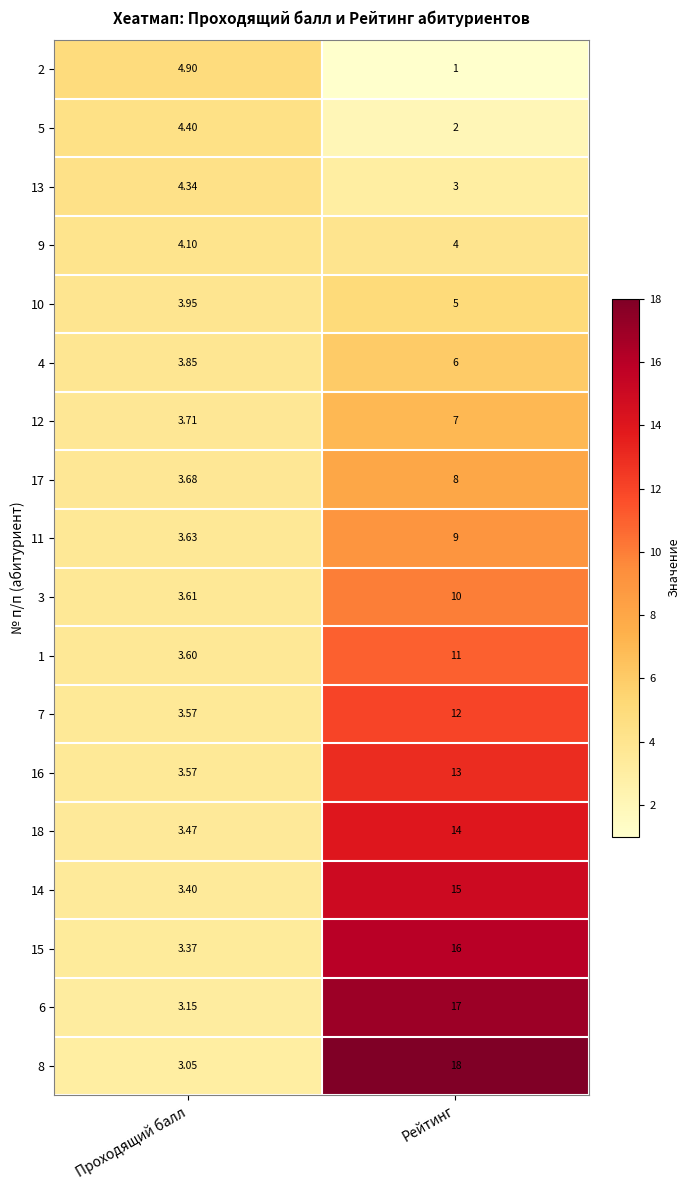

Which label corresponds to the largest value in the chart?

Рейтинг